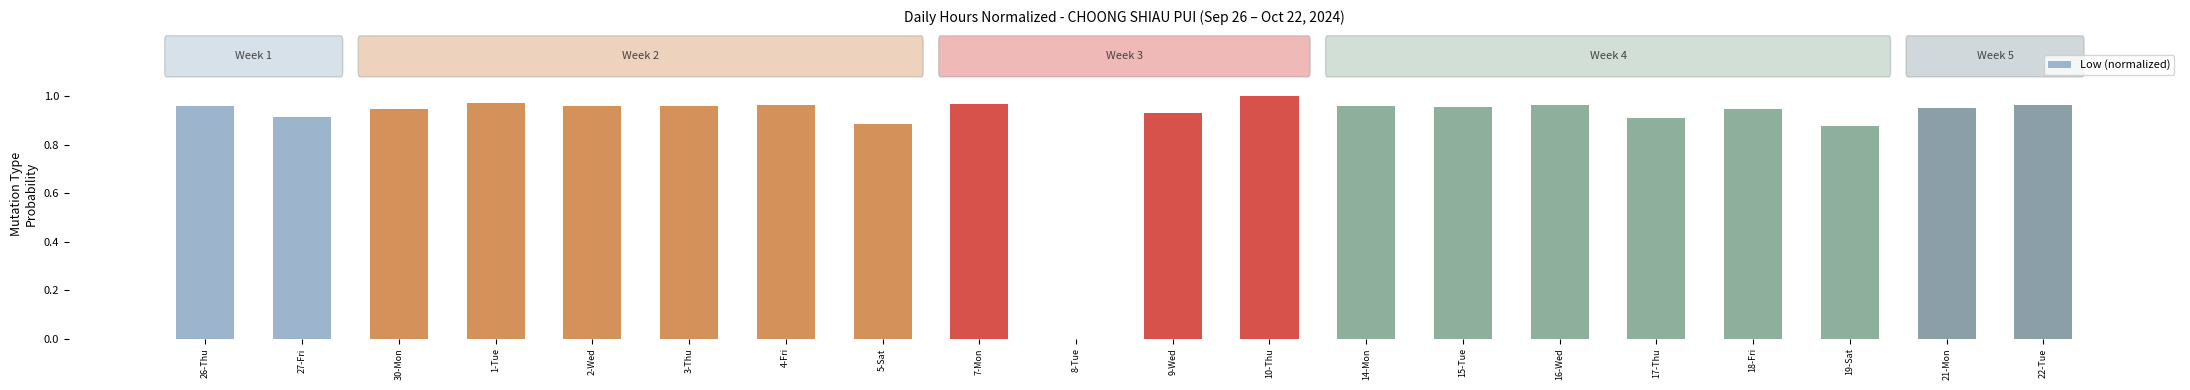

What is the sum of the values at 16-Wed and 18-Fri?

1.9